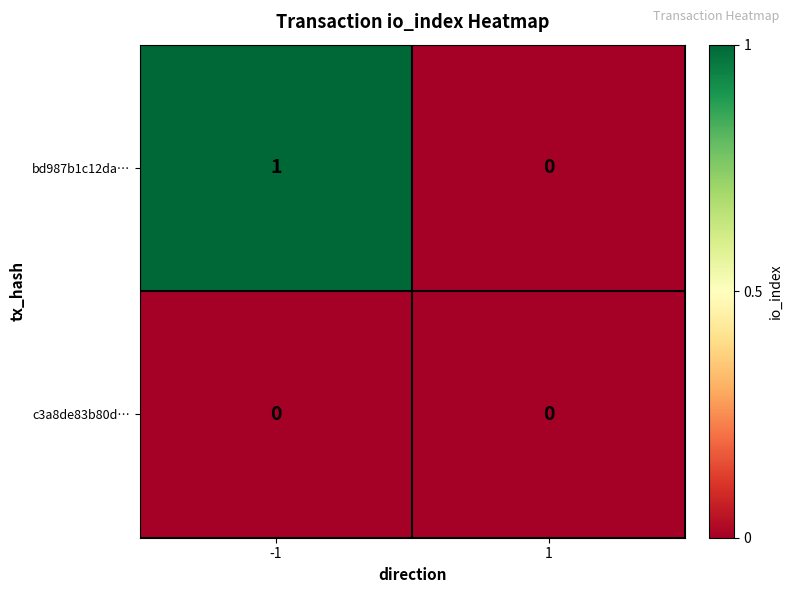

Reading left to right, list all the values displayed in this chart.

bd987b1c12da…: 1	0
c3a8de83b80d…: 0	0